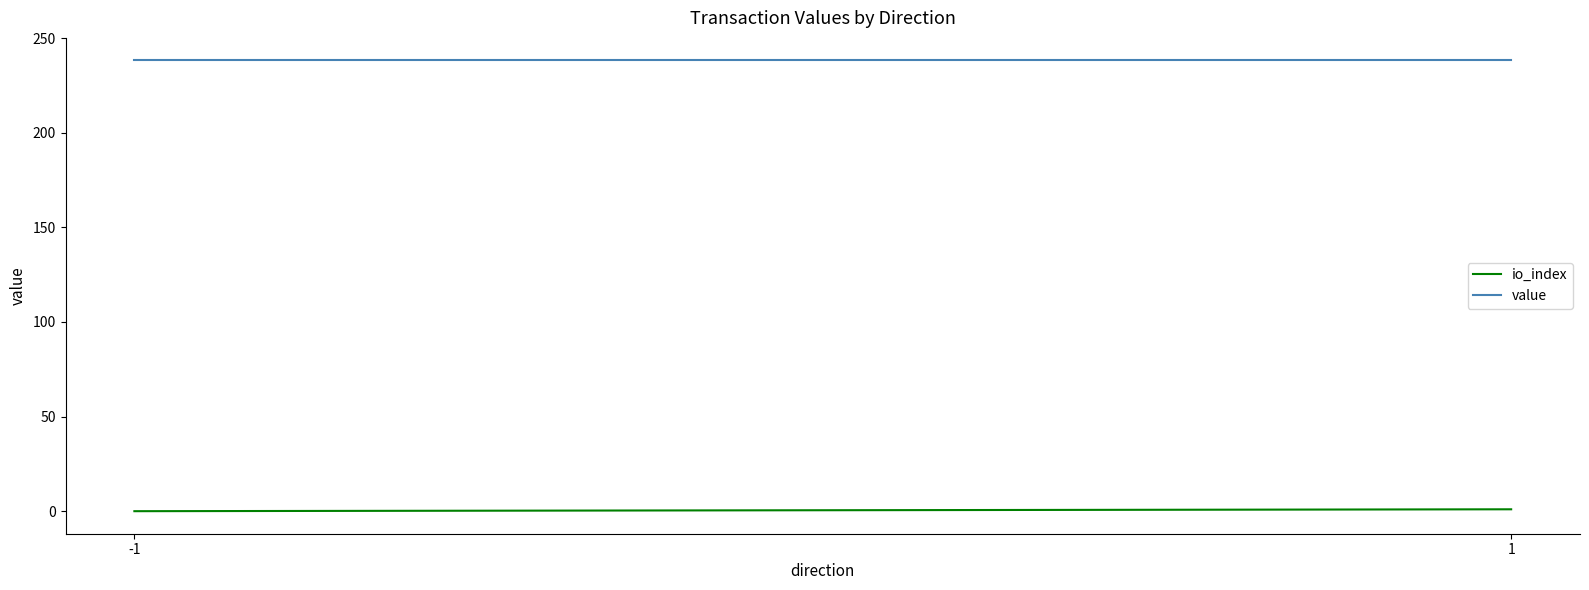

Is the value of value at 1 greater than the value of io_index at -1?

Yes